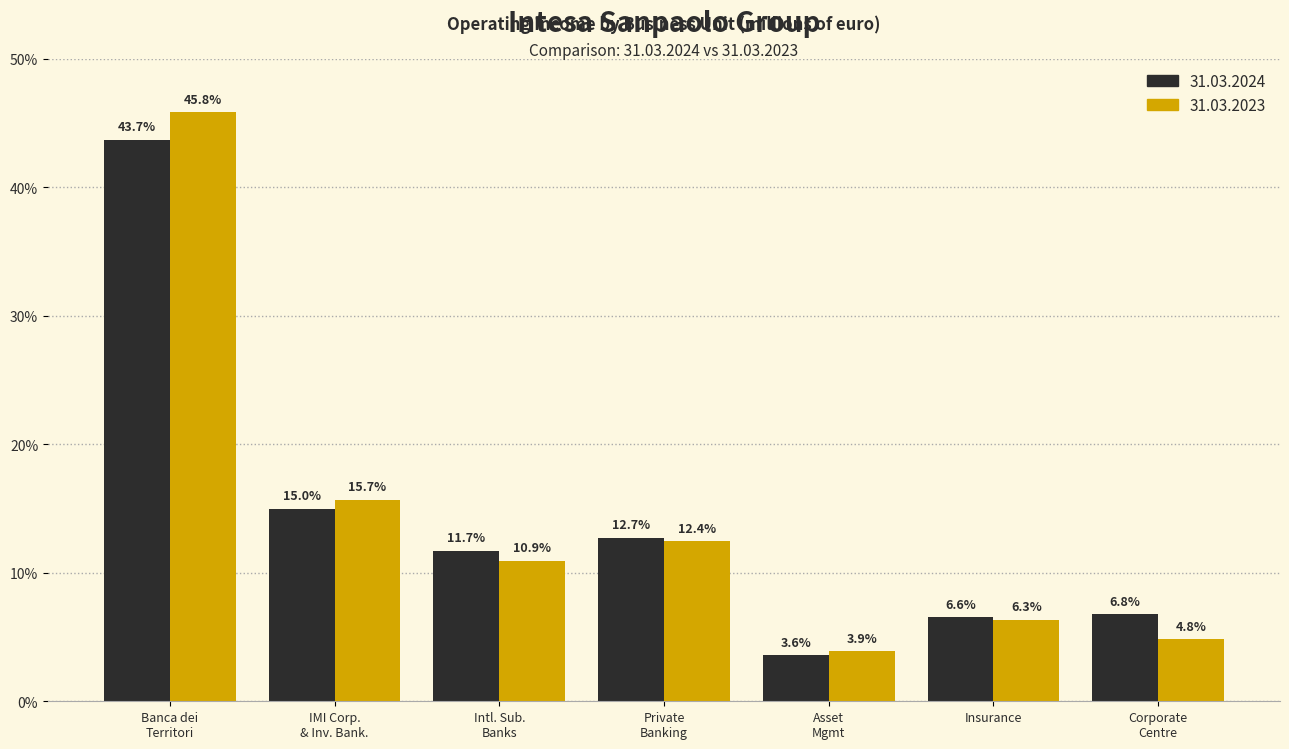

Reading left to right, what are all the values shown in this chart?

31.03.2024: 43.7	15.0	11.7	12.7	3.6	6.6	6.8
31.03.2023: 45.8	15.7	10.9	12.4	3.9	6.3	4.8